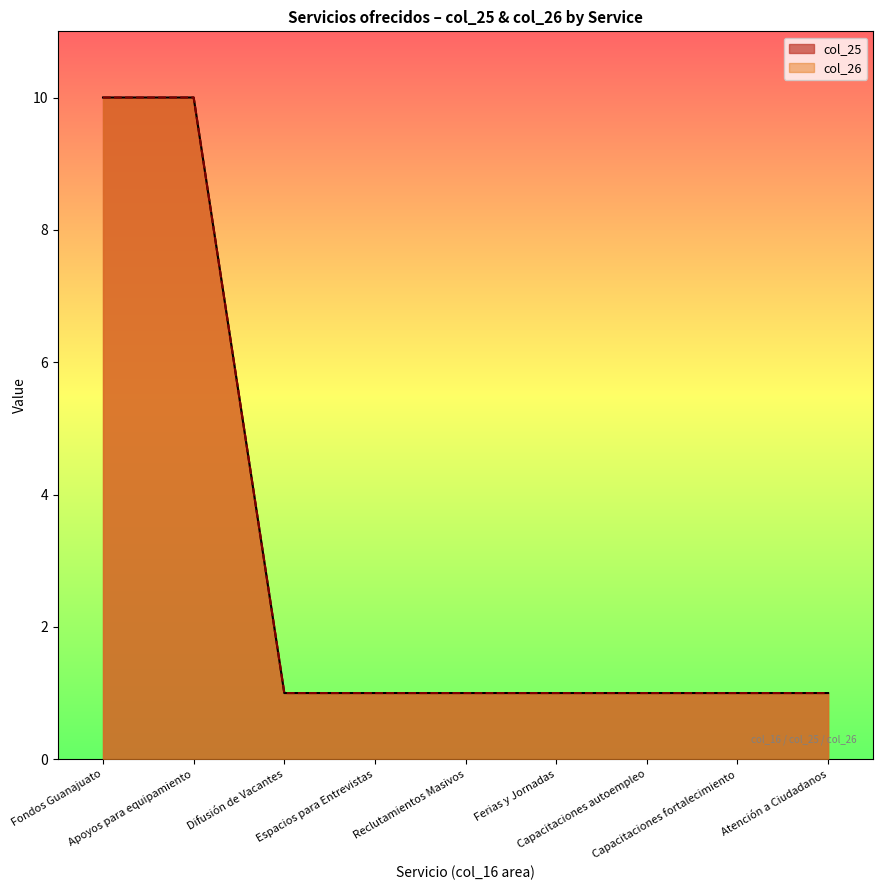

Between Capacitaciones autoempleo and Capacitaciones fortalecimiento, which is larger?

Capacitaciones autoempleo